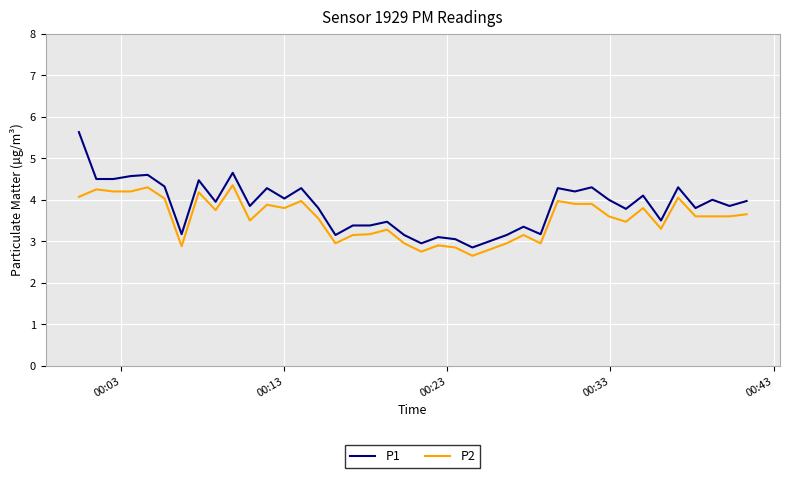

True or false: P2 and P1 intersect in this chart.

False